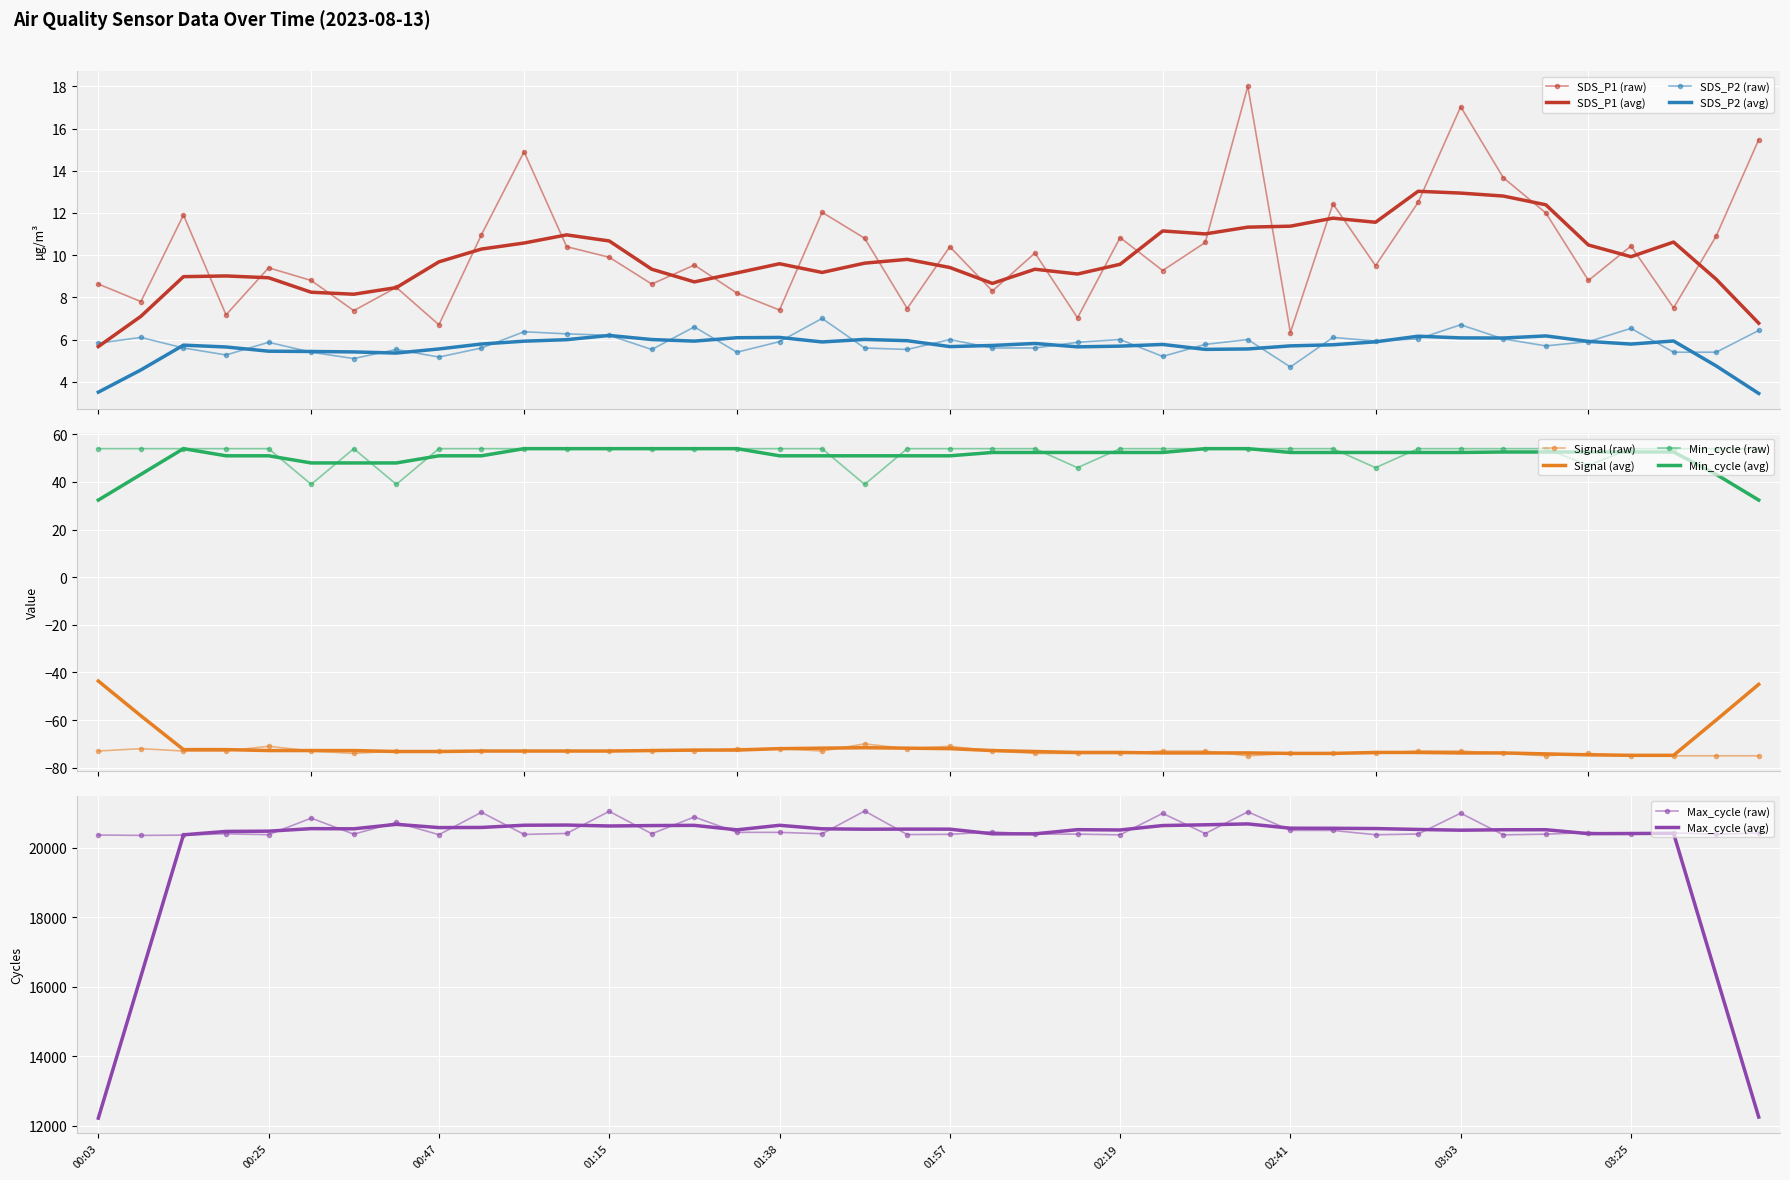

What is the label of the 27th point from the right?

01:21